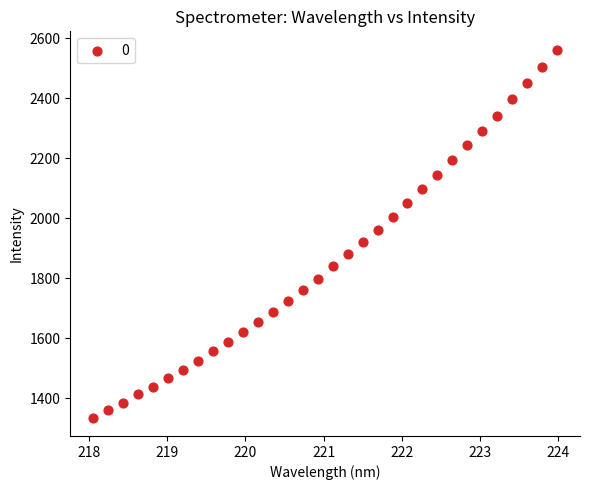

What is the range of X values (max minus min)?

5.9